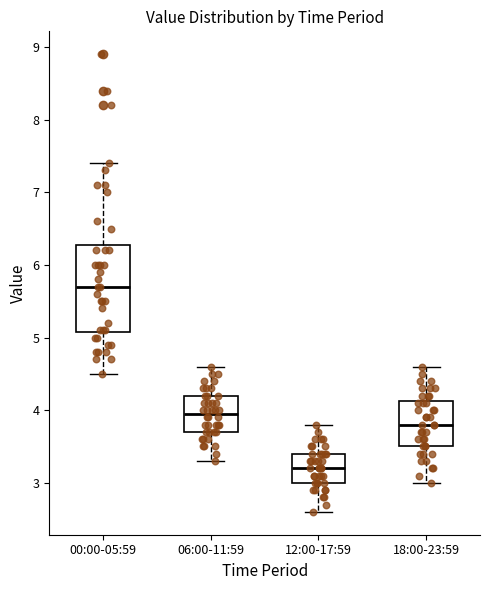

Which box has the highest median line?

00:00-05:59